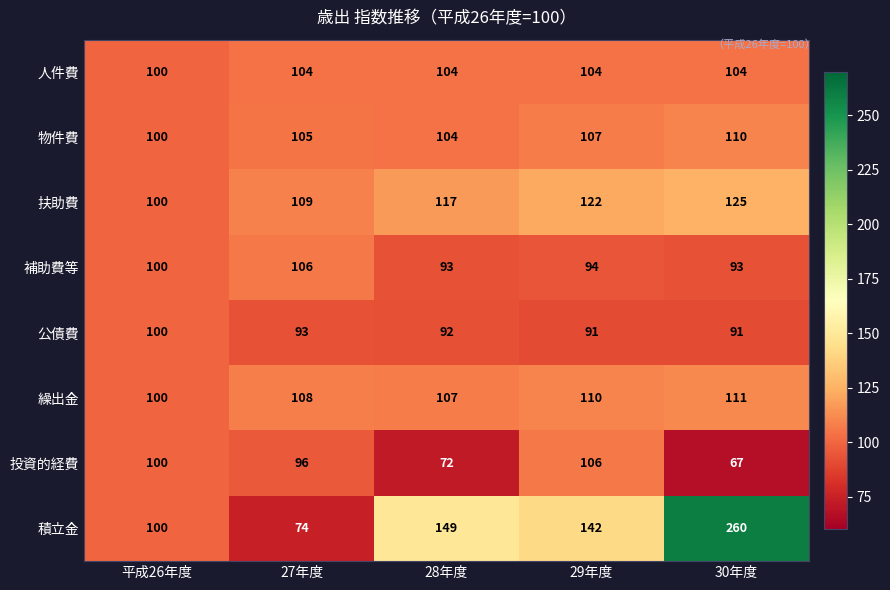

At 29年度, list the series in order from largest to smallest.

積立金, 扶助費, 繰出金, 物件費, 投資的経費, 人件費, 補助費等, 公債費